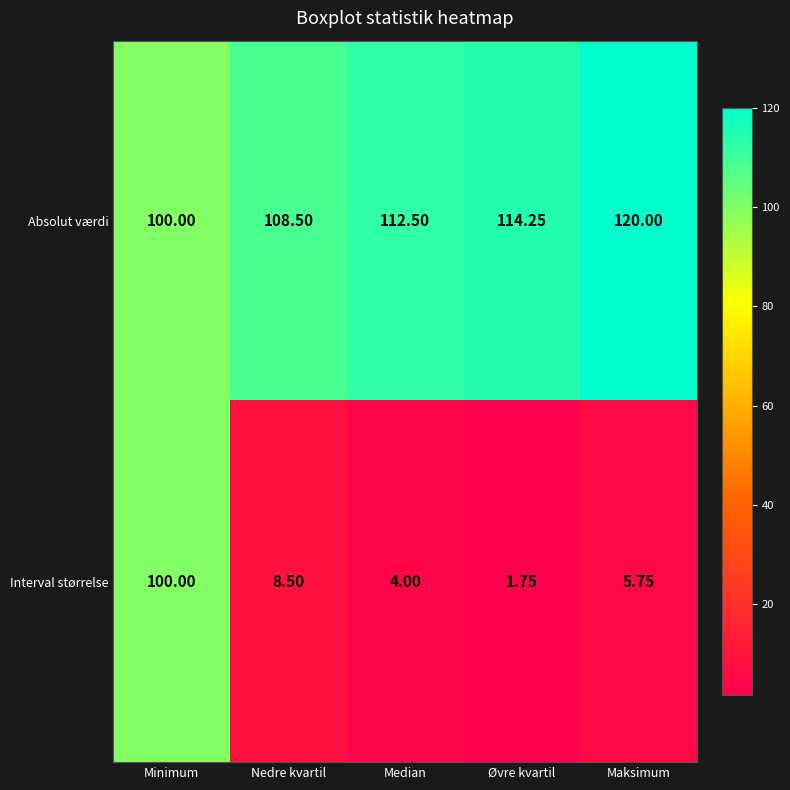

Which series has the largest total across all categories?

Absolut værdi